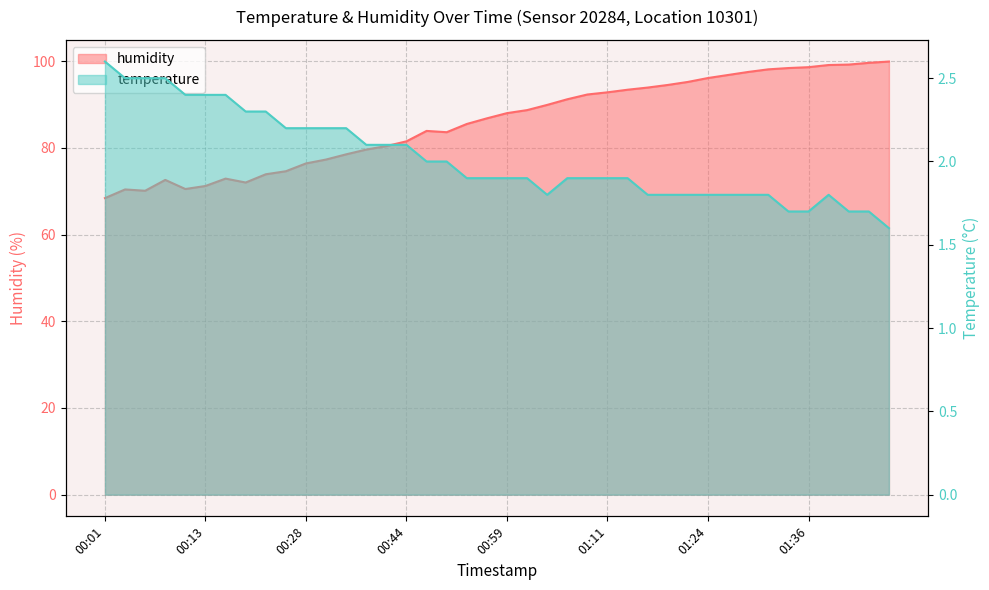

Rank the series by their average value, from highest to lowest.

humidity, temperature